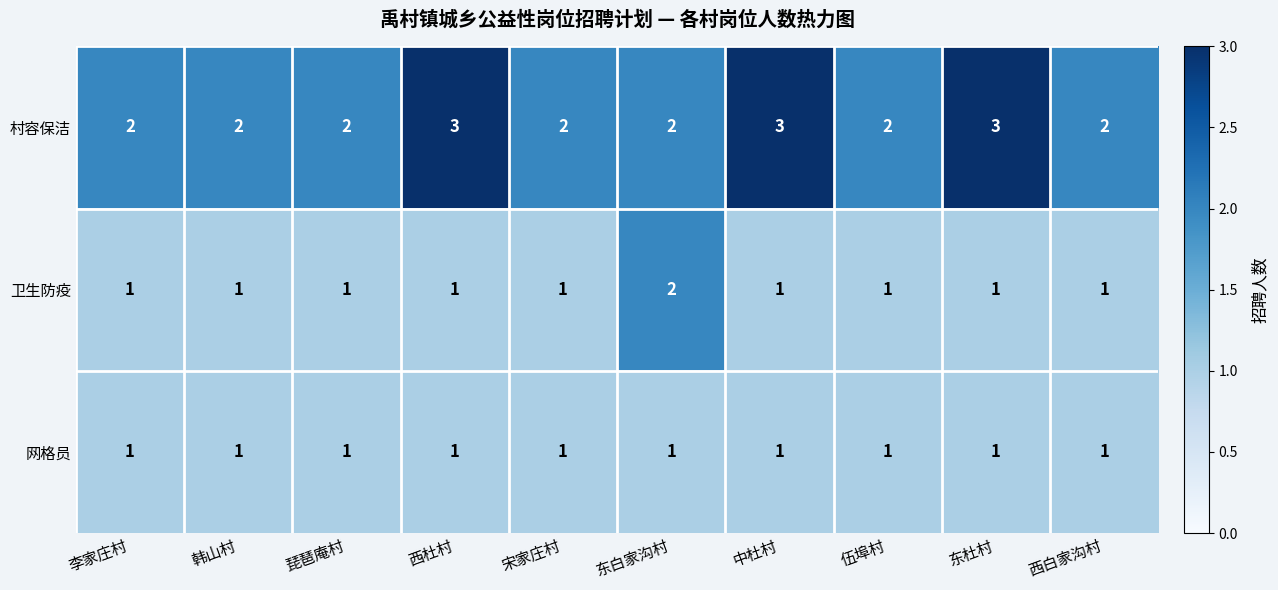

What is the spread (max minus min) of values at 西杜村?

2